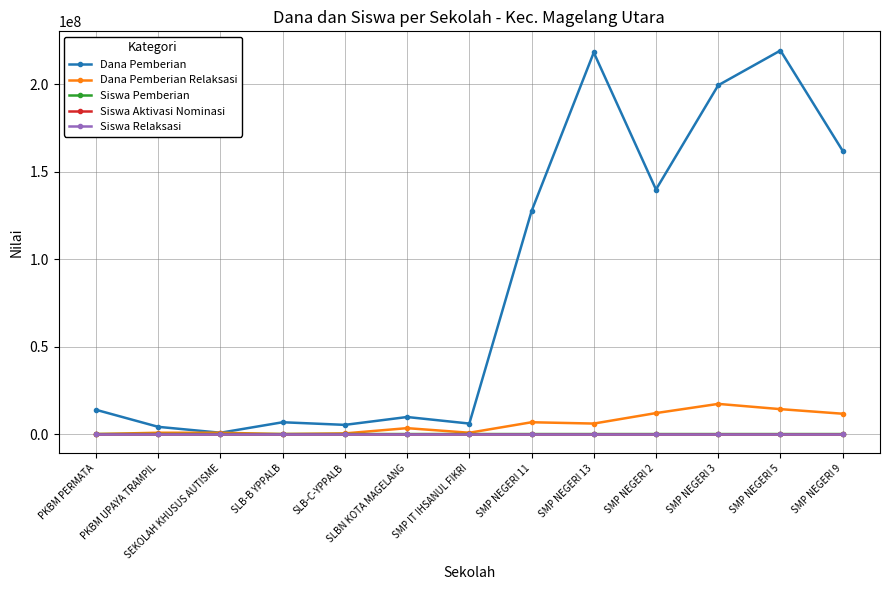

What is the maximum value for Dana Pemberian?

219375000